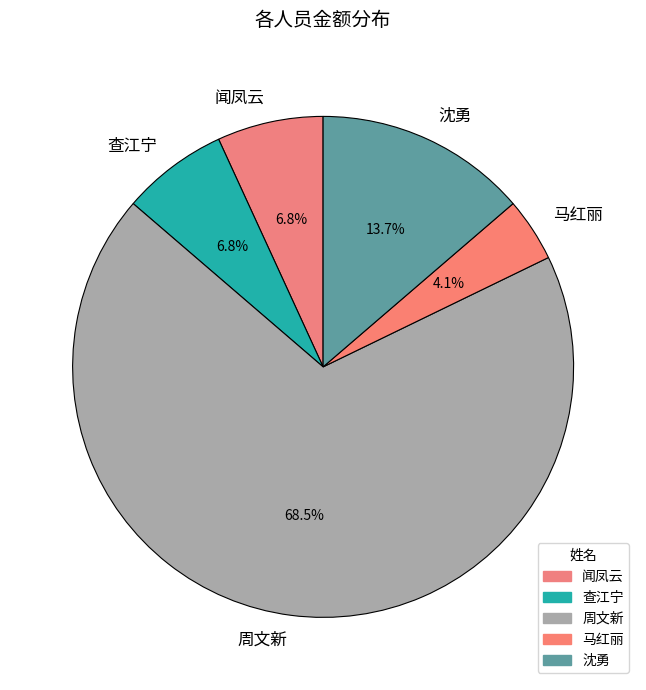

Between 闻凤云 and 周文新, which is larger?

周文新